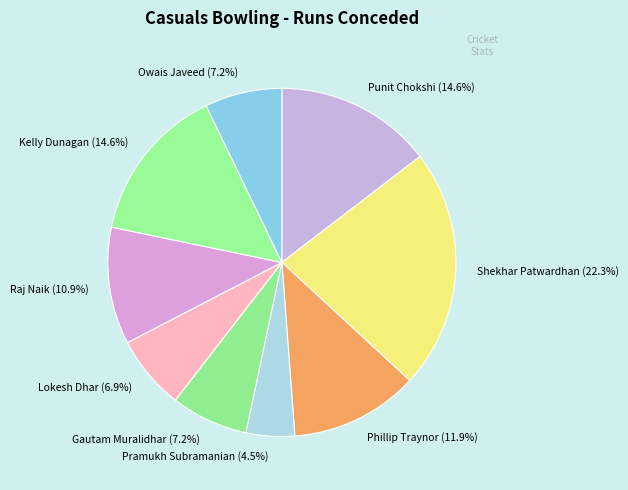

Combined, do Kelly Dunagan and Lokesh Dhar account for over 50%?

No